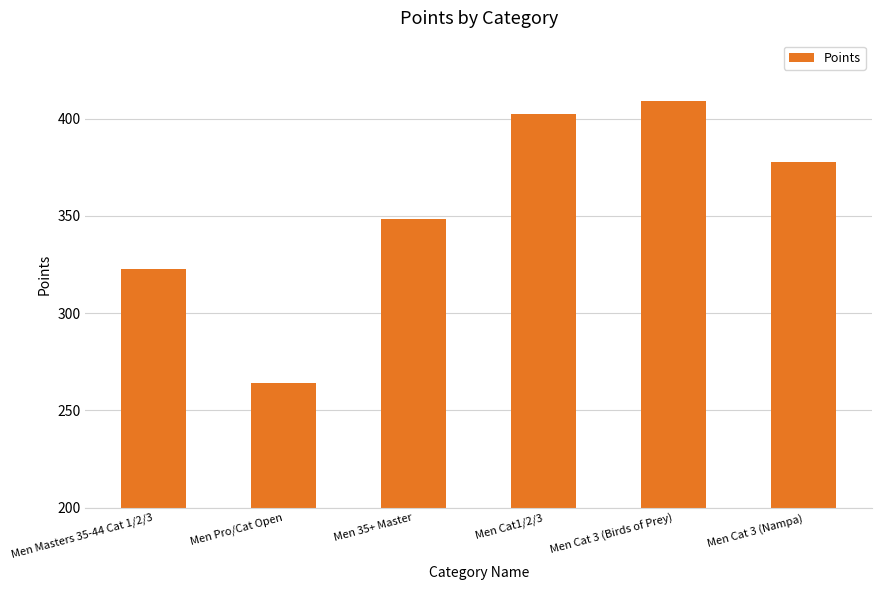

At which label does the data first exceed 377?

Men Cat1/2/3